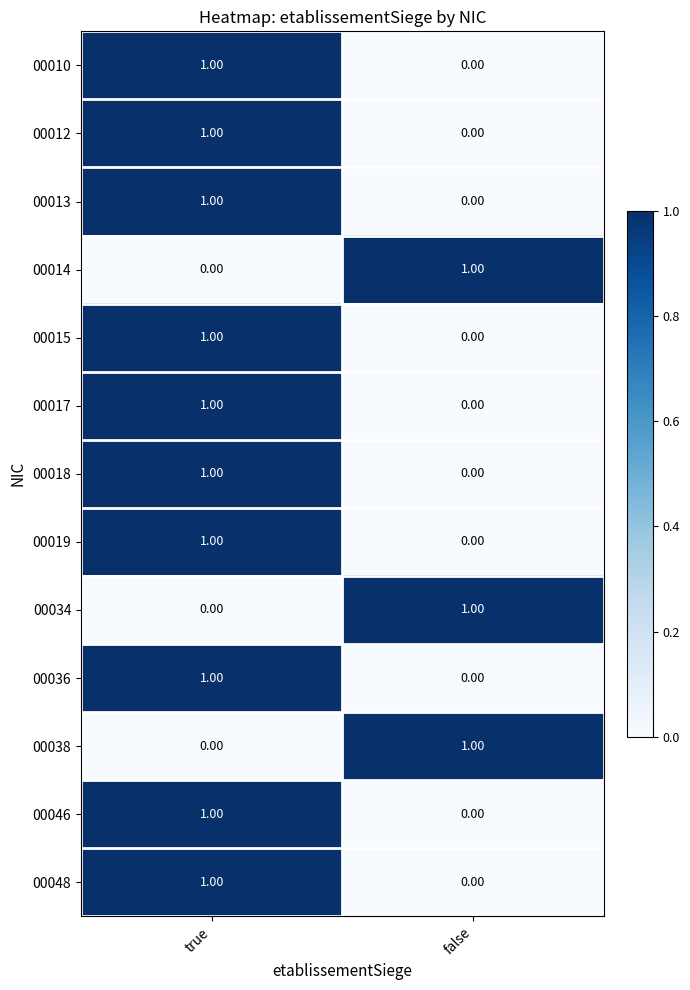

List the labels in order of 00038 value, smallest first.

true, false